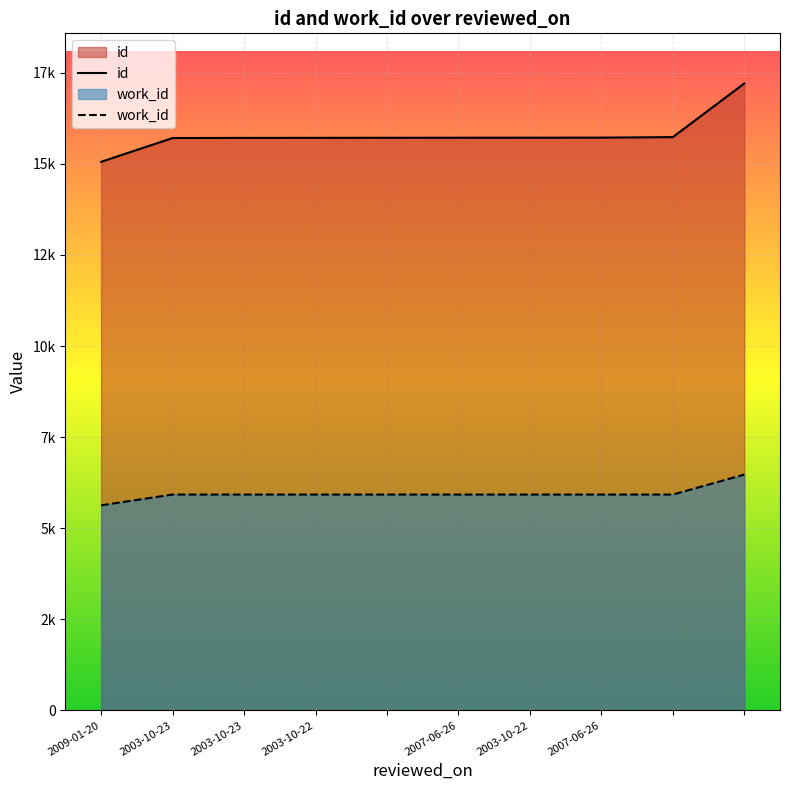

At 2003-10-23, list the series in order from smallest to largest.

work_id, id